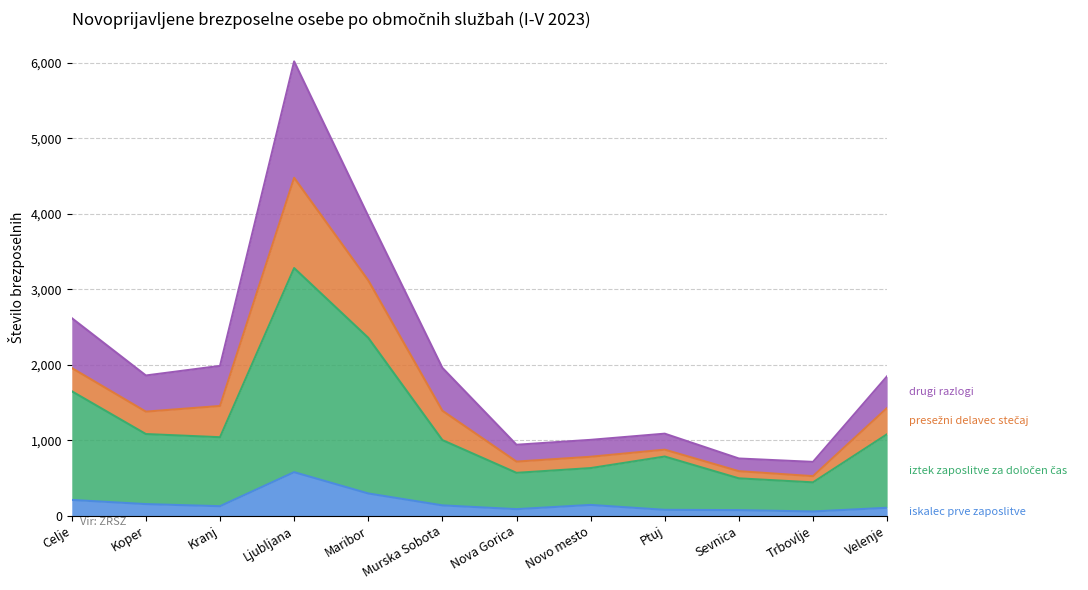

True or false: drugi razlogi and iskalec prve zaposlitve cross at least once.

False